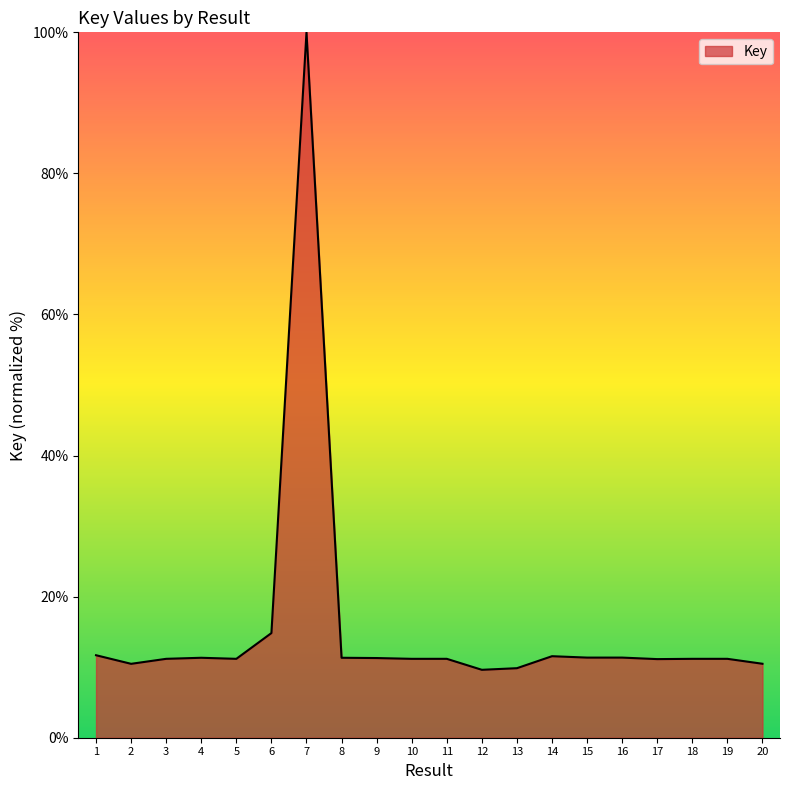

What is the difference between the maximum and second lowest values?

90.1